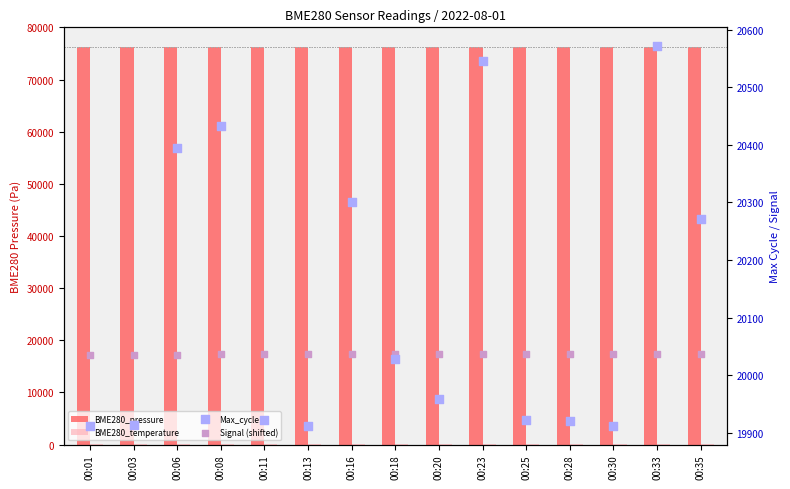

Which series reaches the minimum Y coordinate?

BME280_temperature